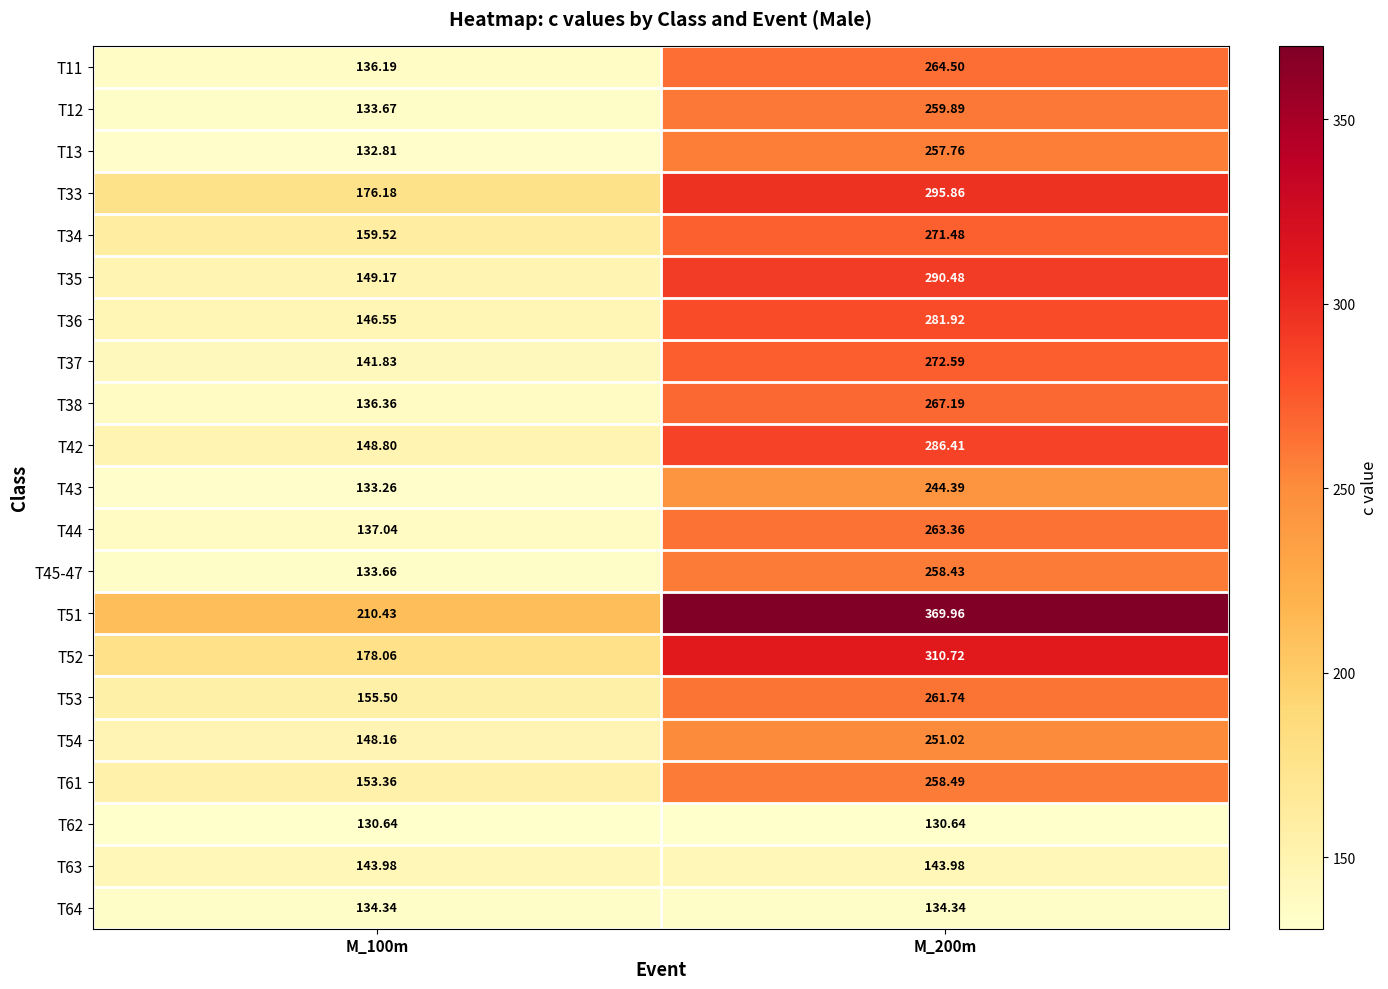

Is the value of T52 at M_100m greater than the value of T33 at M_100m?

Yes